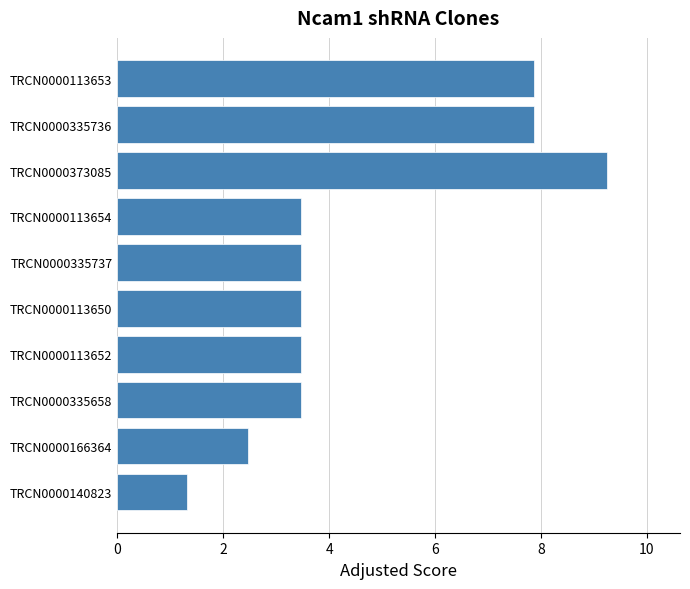

The value at TRCN0000113653 is 7.9. True or false?

True